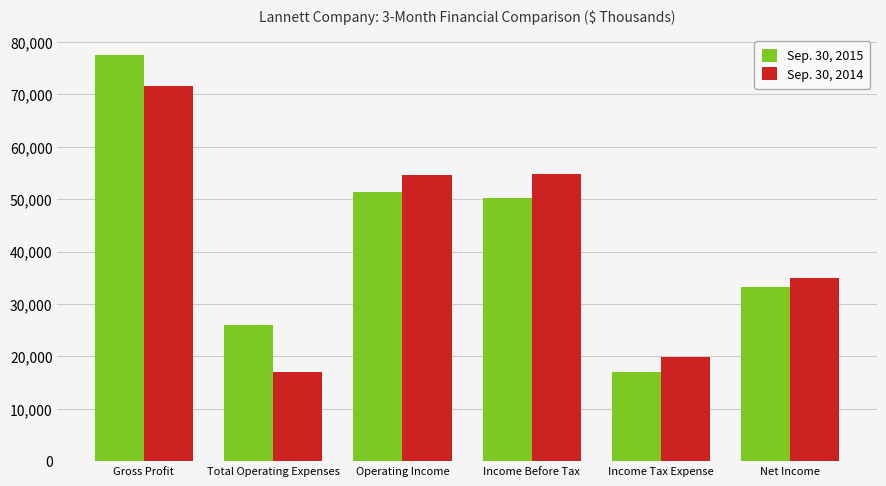

True or false: Sep. 30, 2014 has a value of 7073 at Net Income.

False